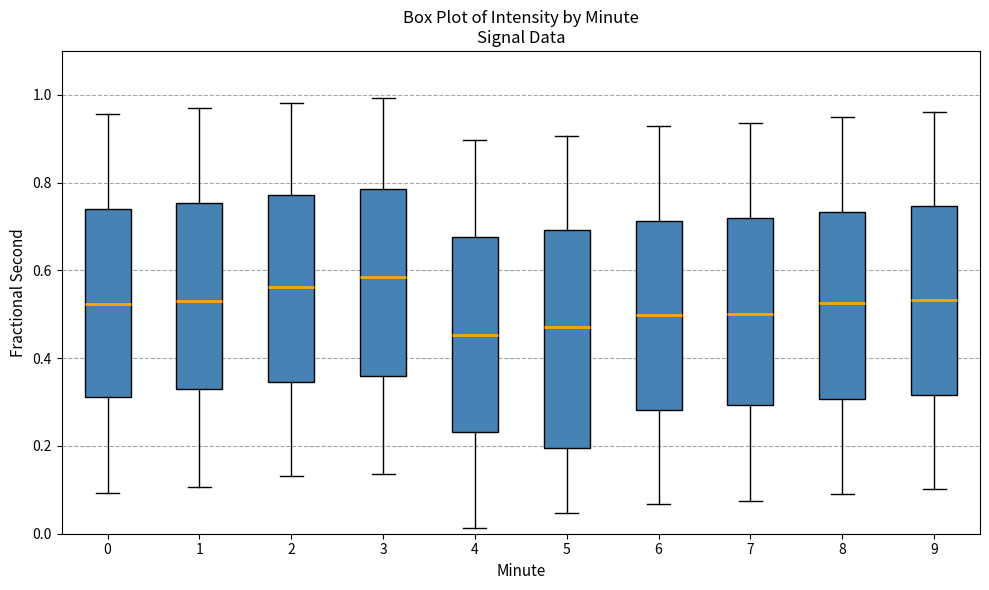

Which box is the tallest, from its lower edge to its upper edge?

5